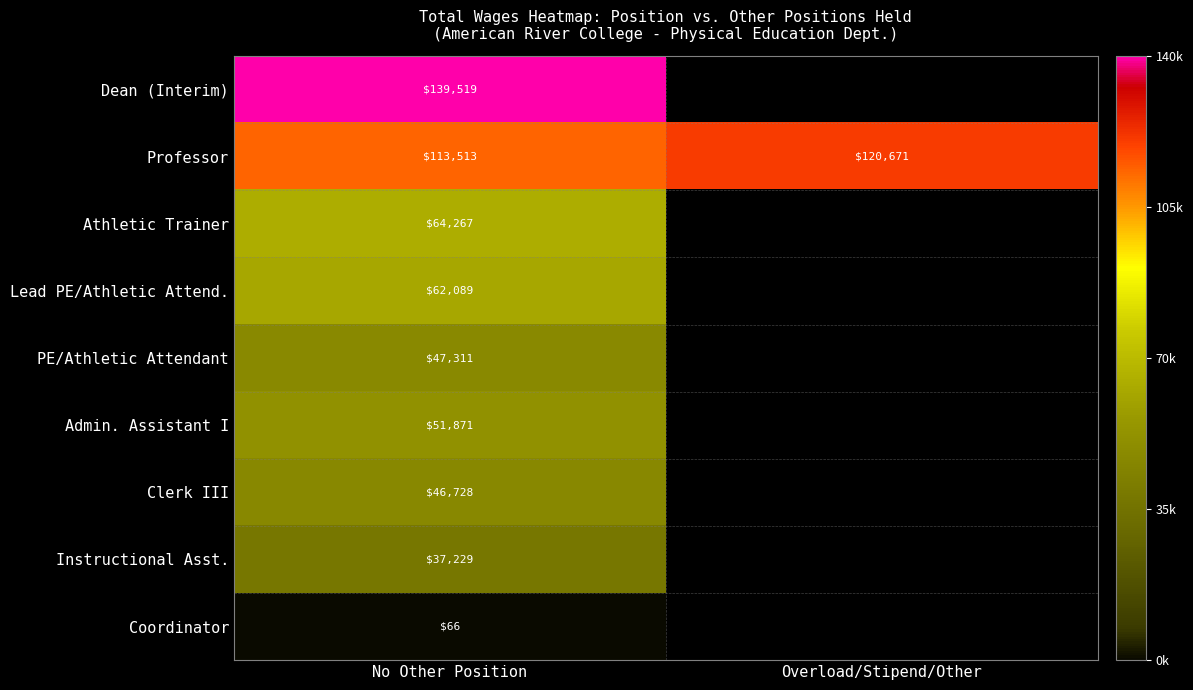

What is the difference between the highest and lowest values at Overload/Stipend/Other?

120671